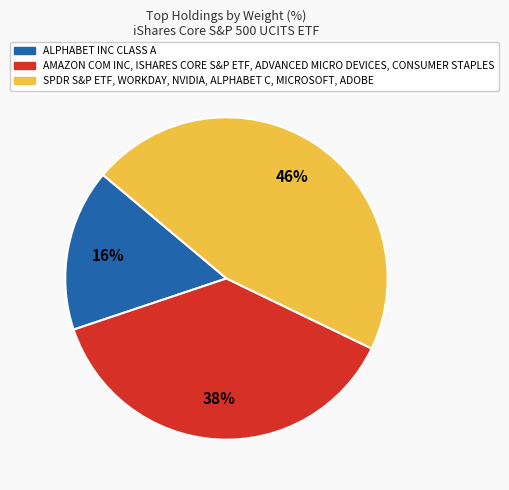

Do AMAZON COM INC, ISHARES CORE S&P ETF, ADVANCED MICRO DEVICES, CONSUMER STAPLES and ALPHABET INC CLASS A together represent more than half of the pie?

Yes